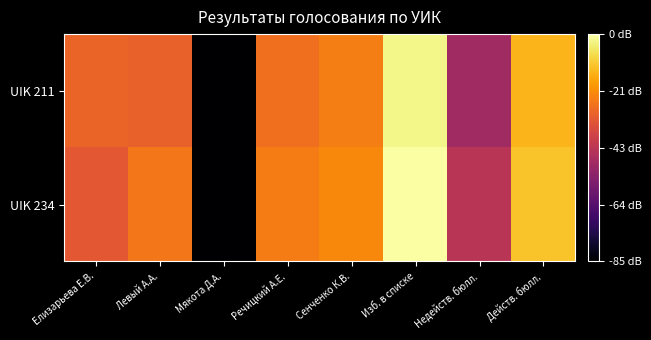

Reading left to right, what are all the values shown in this chart?

UIK 211: Елизарьева Е.В.=-29.5	Левый А.А.=-30.4	Мякота Д.А.=-85.5	Речицкий А.Е.=-27.1	Сенченко К.В.=-24.2	Изб. в списке=-2.3	Недейств. бюлл.=-48.6	Действ. бюлл.=-14.1
UIK 234: Елизарьева Е.В.=-32.2	Левый А.А.=-25.5	Мякота Д.А.=-85.5	Речицкий А.Е.=-24.5	Сенченко К.В.=-22.3	Изб. в списке=0.0	Недейств. бюлл.=-43.2	Действ. бюлл.=-11.9